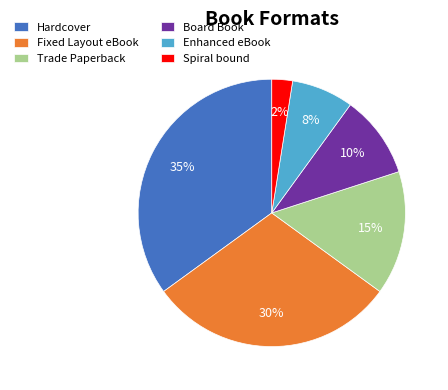

To the nearest percent, what is the average slice percentage?

17%